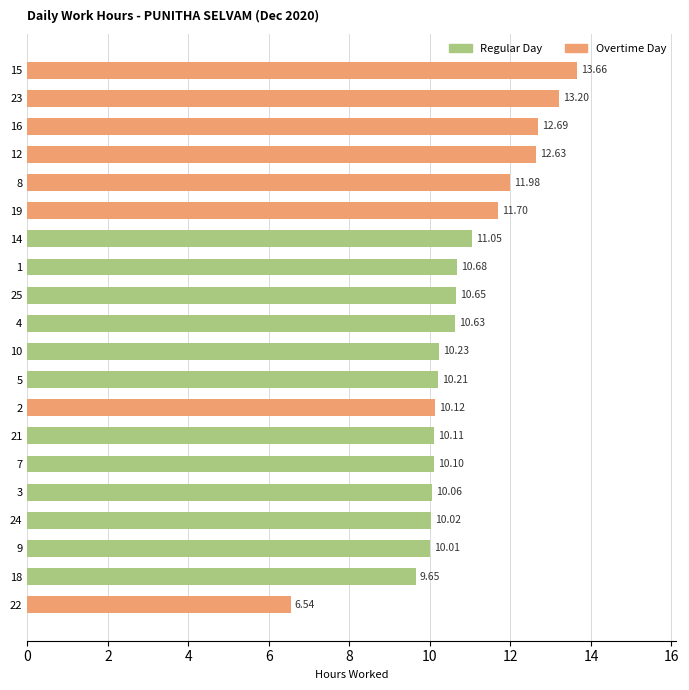

Rank the categories by value from highest to lowest.

15, 23, 16, 12, 8, 19, 14, 1, 25, 4, 10, 5, 2, 21, 7, 3, 24, 9, 18, 22